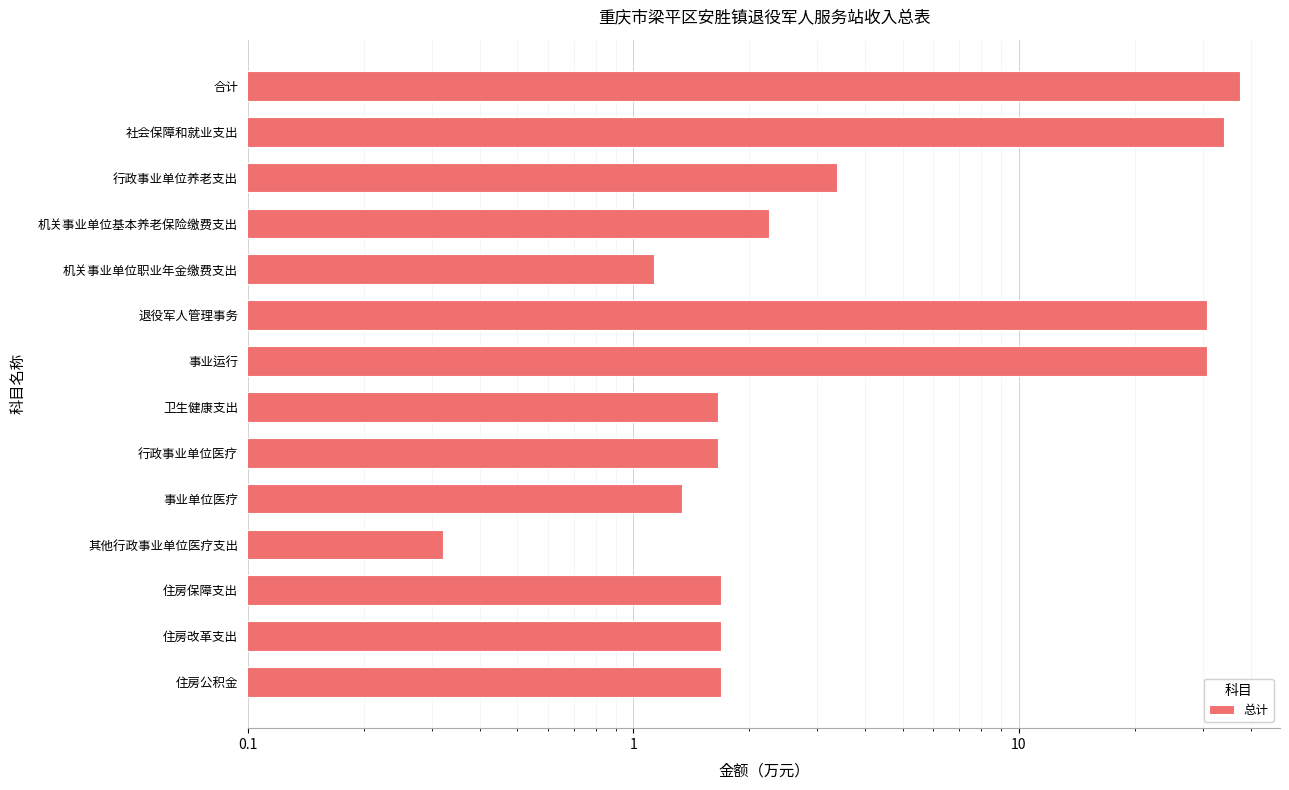

Reading right to left, list all the values displayed in this chart.

1.7	1.7	1.7	0.3	1.3	1.7	1.7	30.8	30.8	1.1	2.2	3.4	34.2	37.5